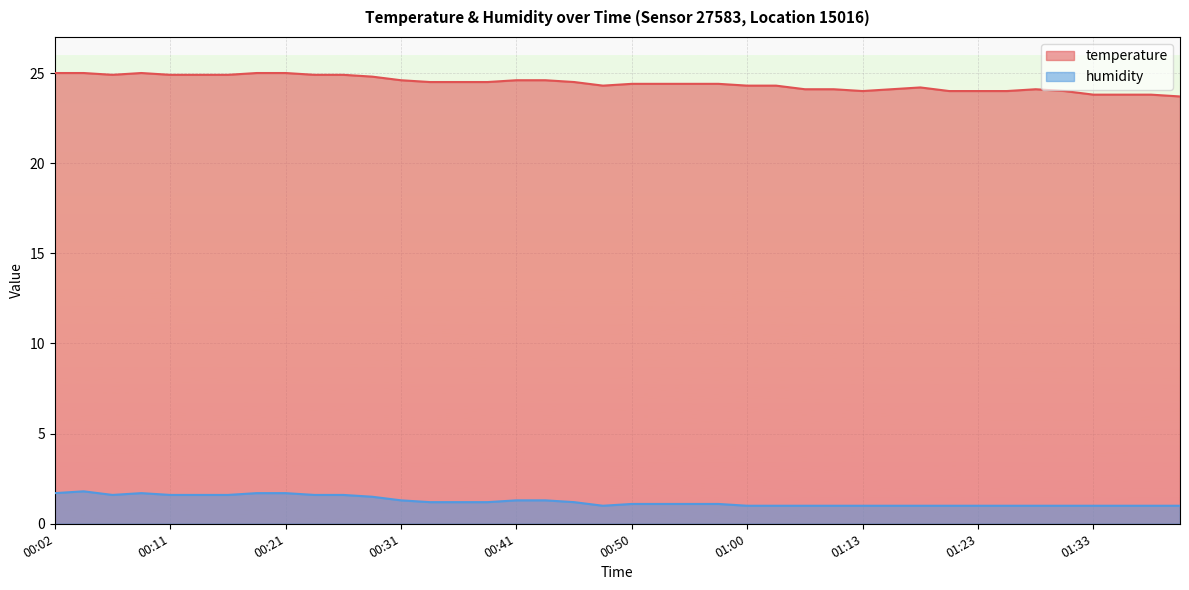

What is the greatest value displayed?

25.0